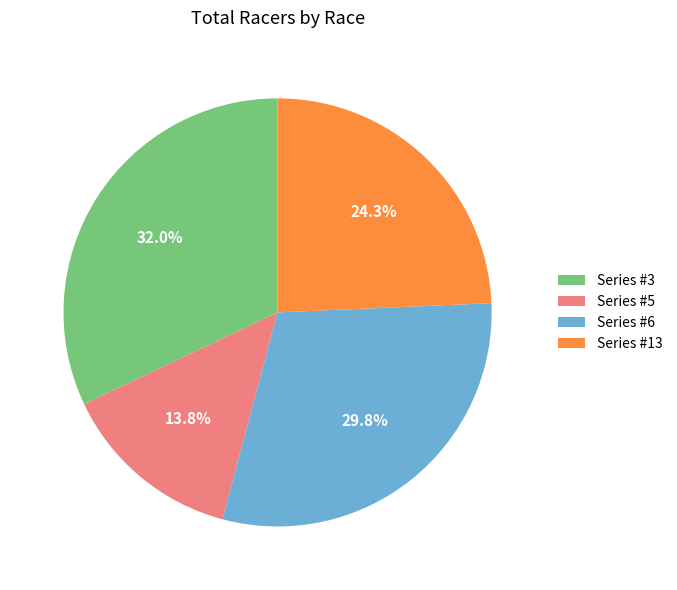

Which category has the biggest portion of the pie?

Series #3